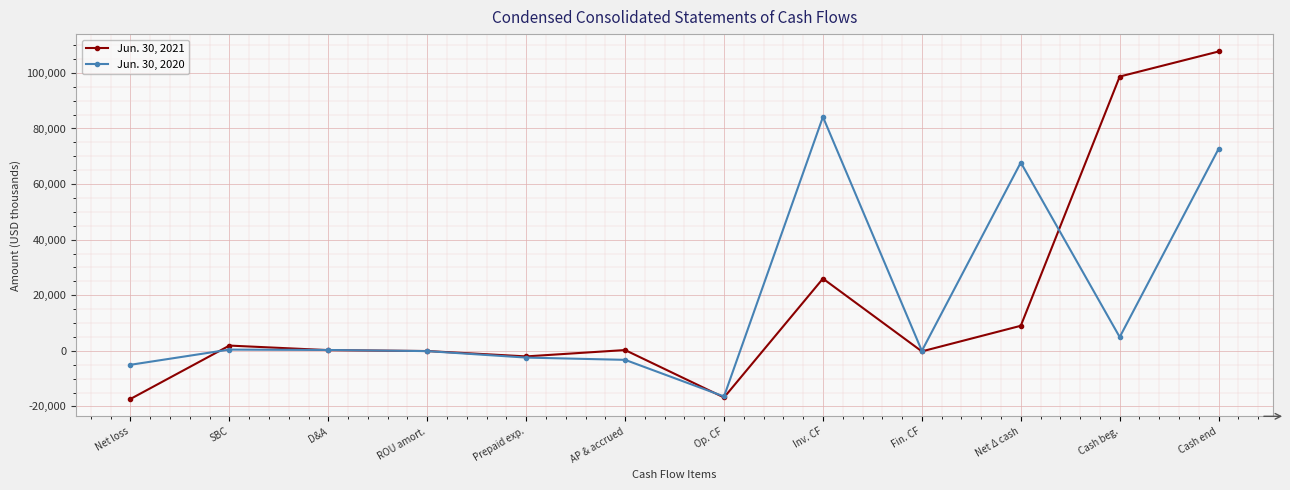

The Jun. 30, 2020 series shows -2423 at Prepaid exp.. True or false?

True